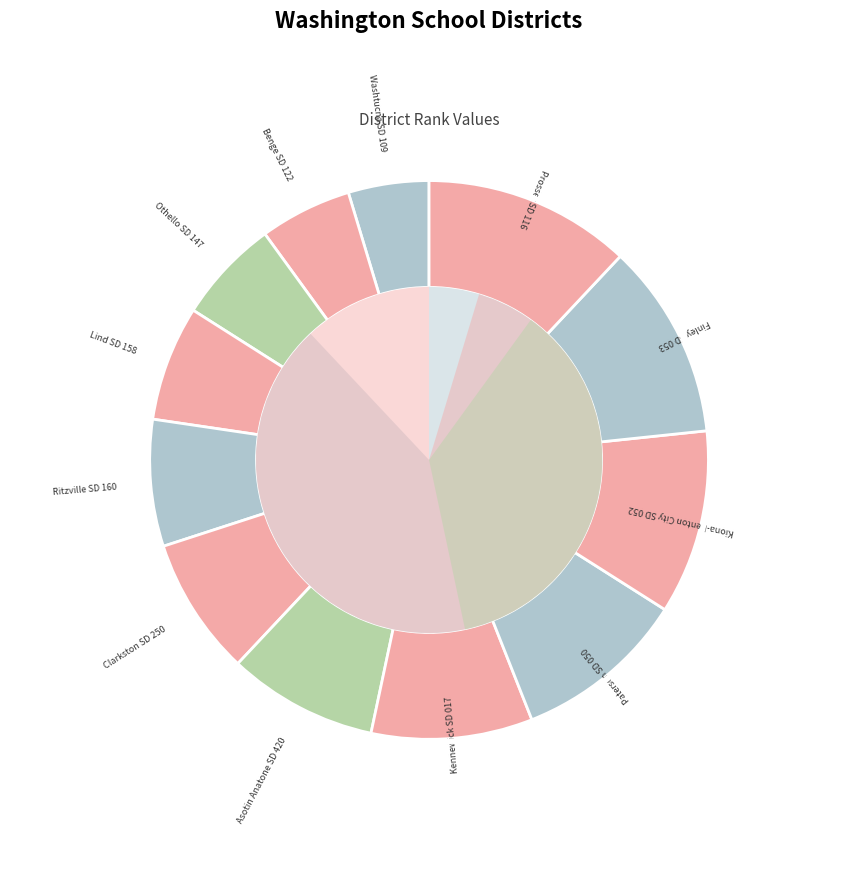

Count the number of slices in the pie.

12